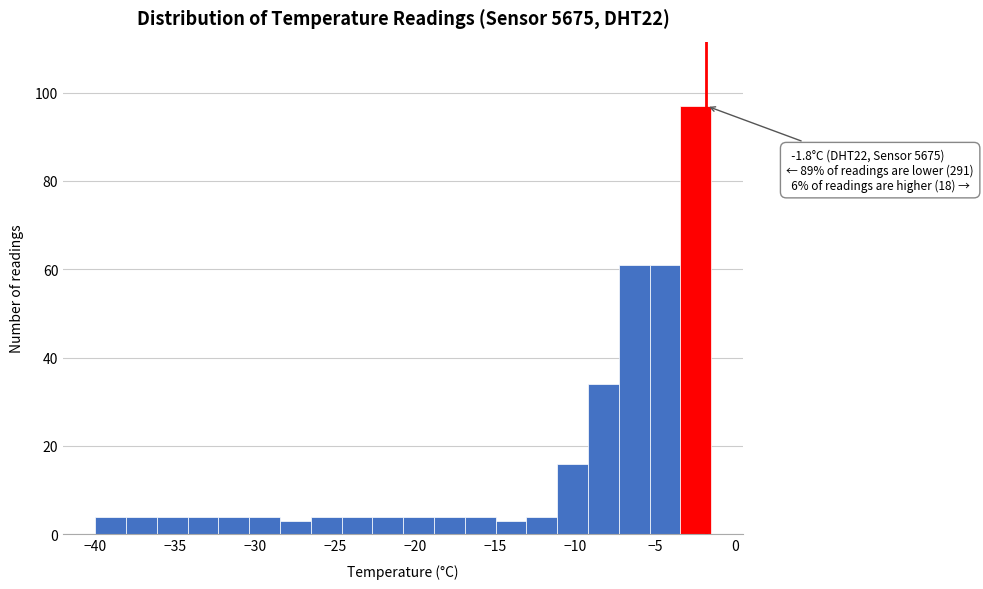

Read against the x-axis, roughly where is the centre of the tallest bar?

-2.5